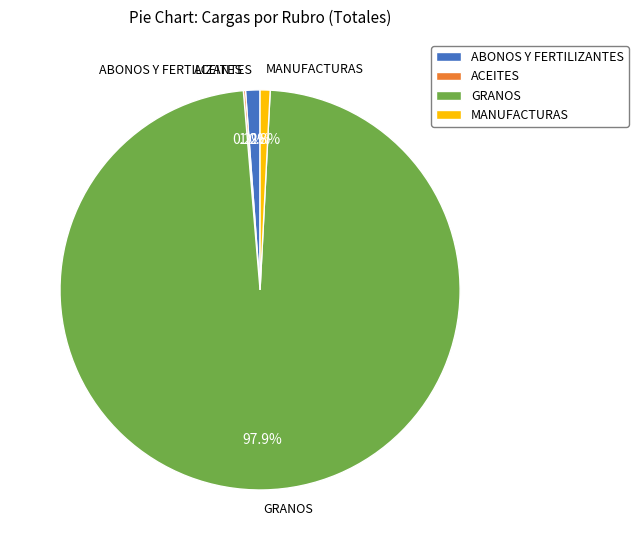

Does any single category account for the majority?

Yes